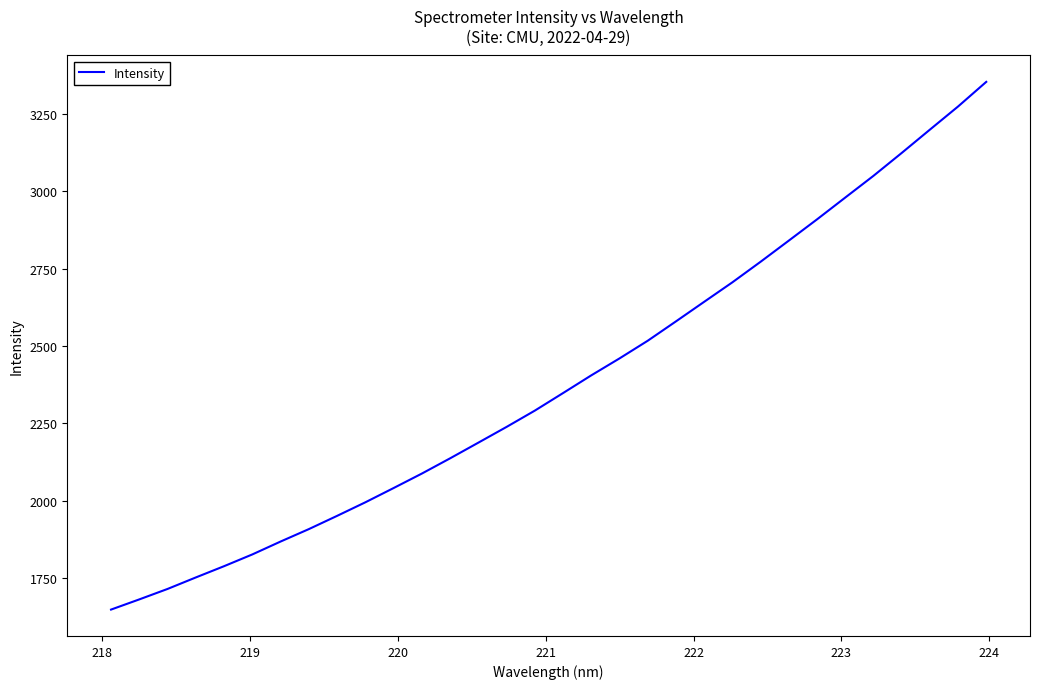

Does the chart have visible grid lines?

No